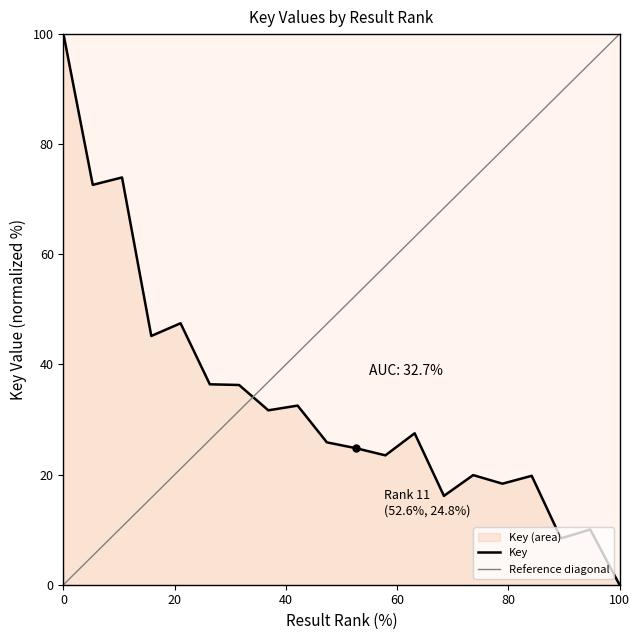

List the labels in order of value, smallest first.

20, 18, 19, 14, 16, 17, 15, 12, 11, 10, 13, 8, 9, 7, 6, 4, 5, 2, 3, 1